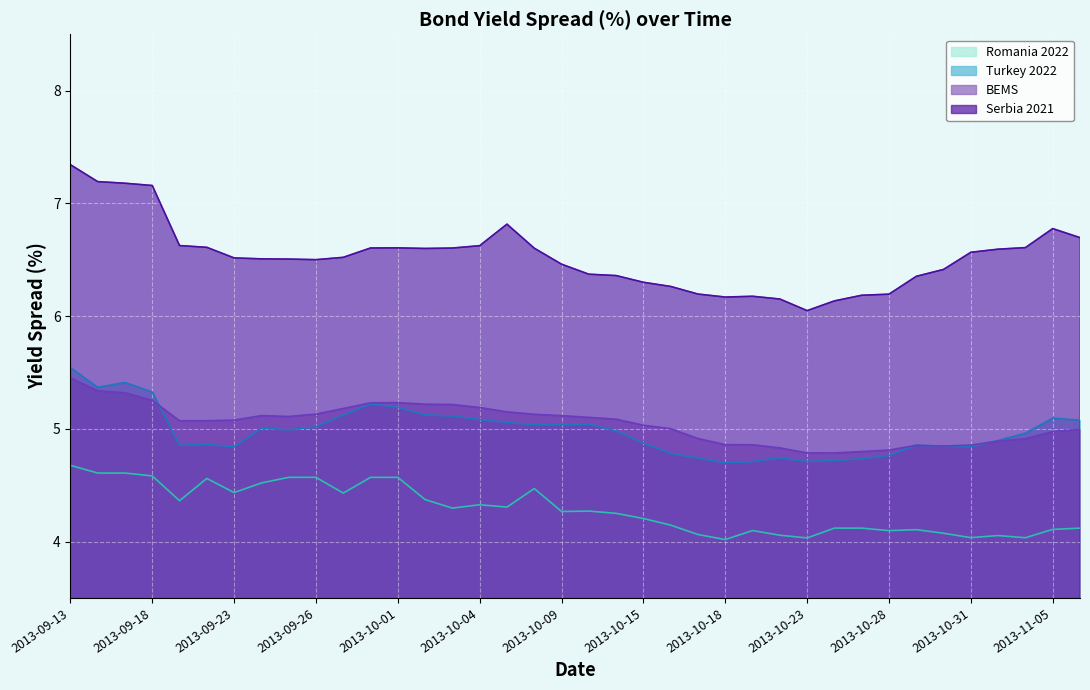

At which label does BEMS reach its peak?

2013-09-13